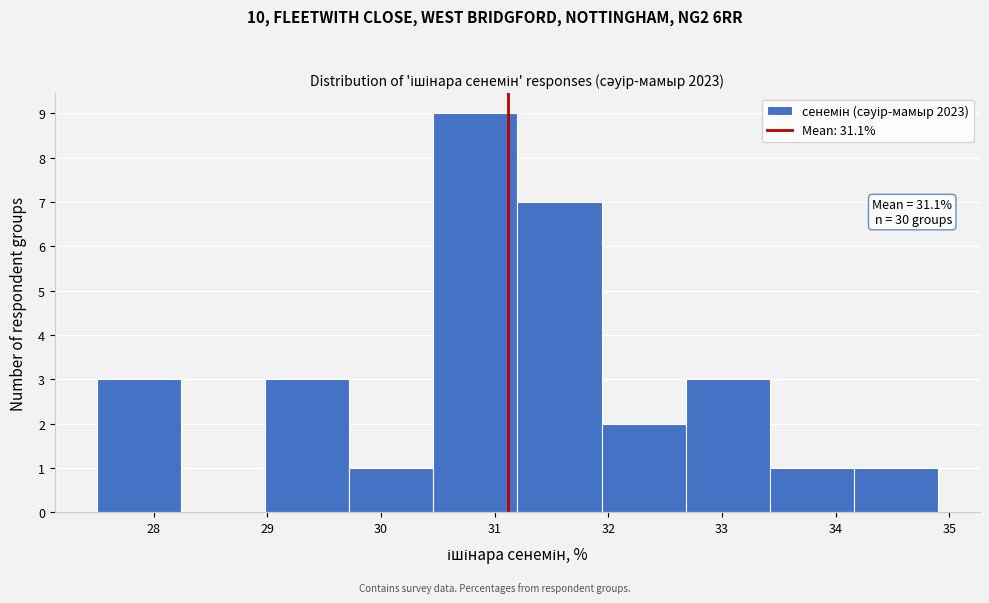

Over which range of the x-axis is the bar tallest?

30.46 to 31.20